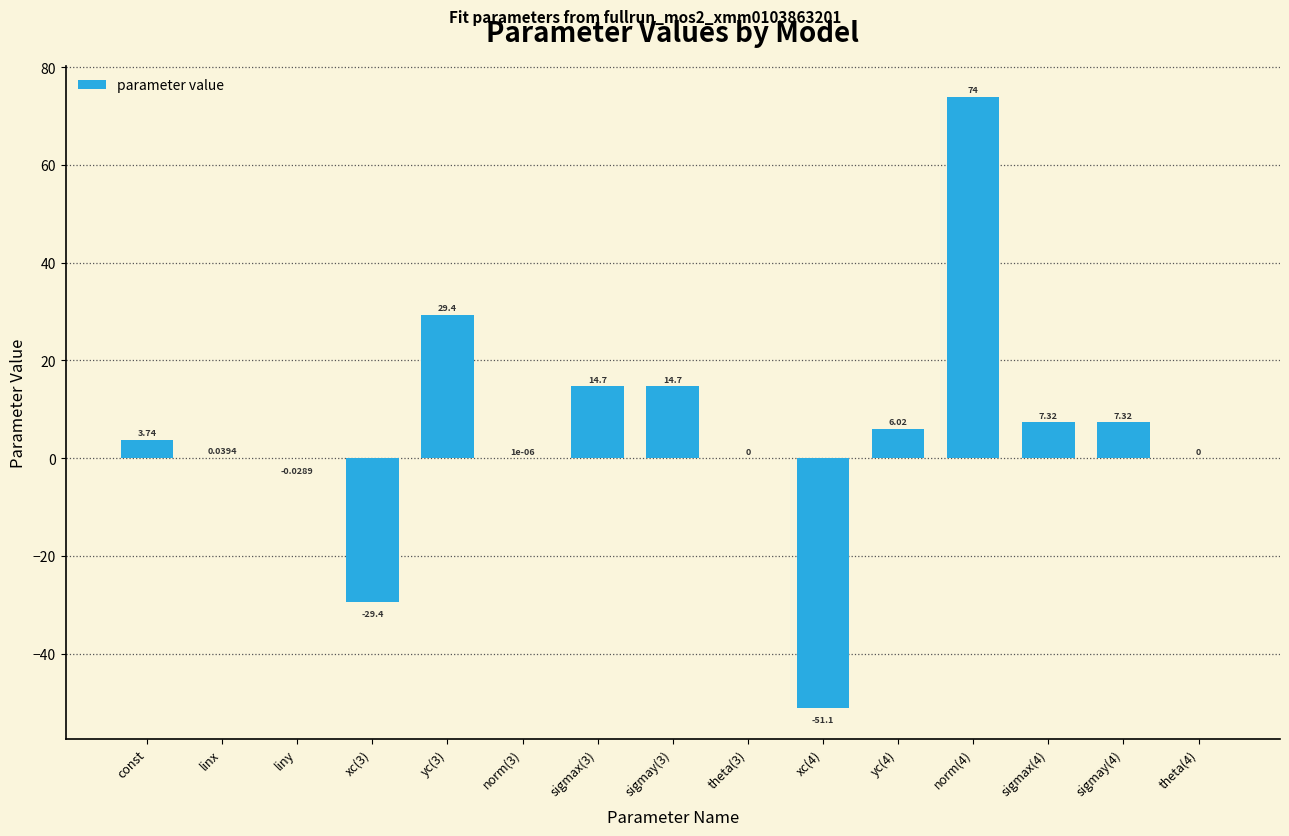

Where does the data first go above 3?

const